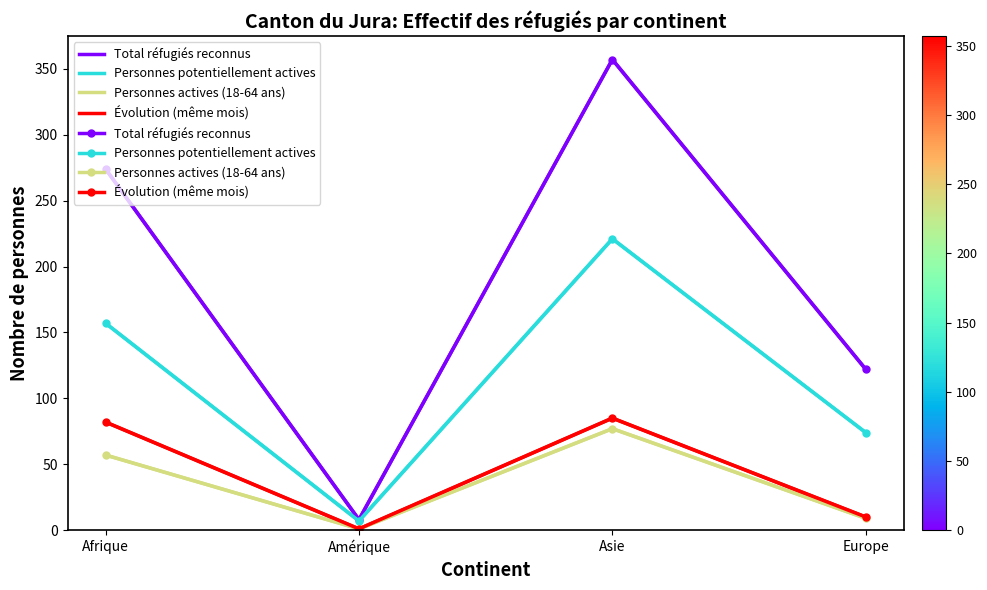

What position from the left is Amérique?

2